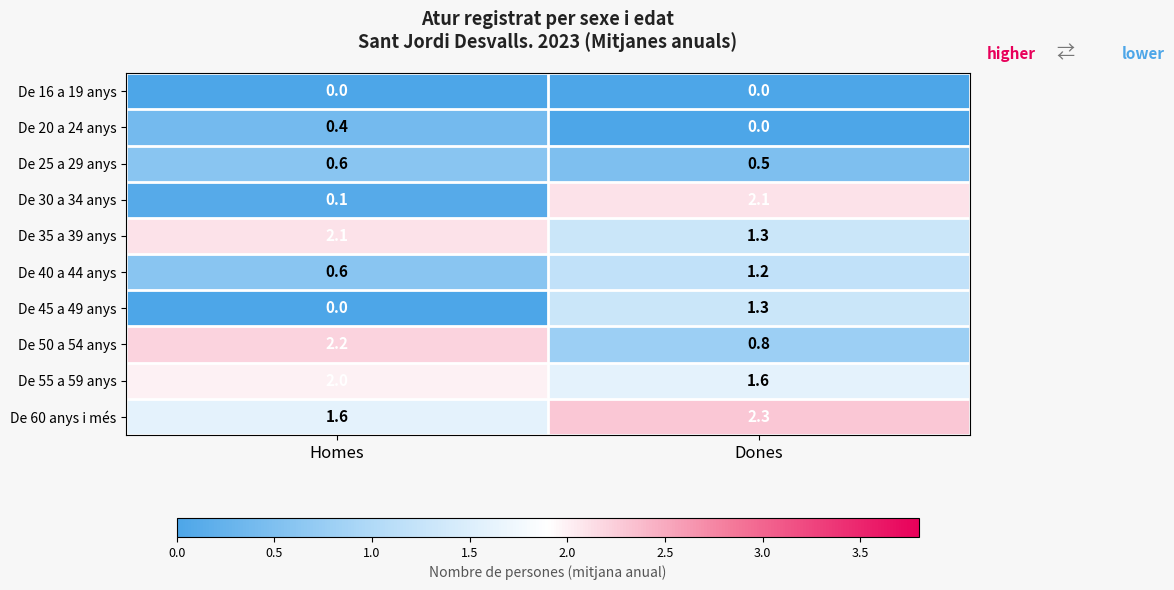

Where is De 40 a 44 anys nearest to the value 0?

Homes